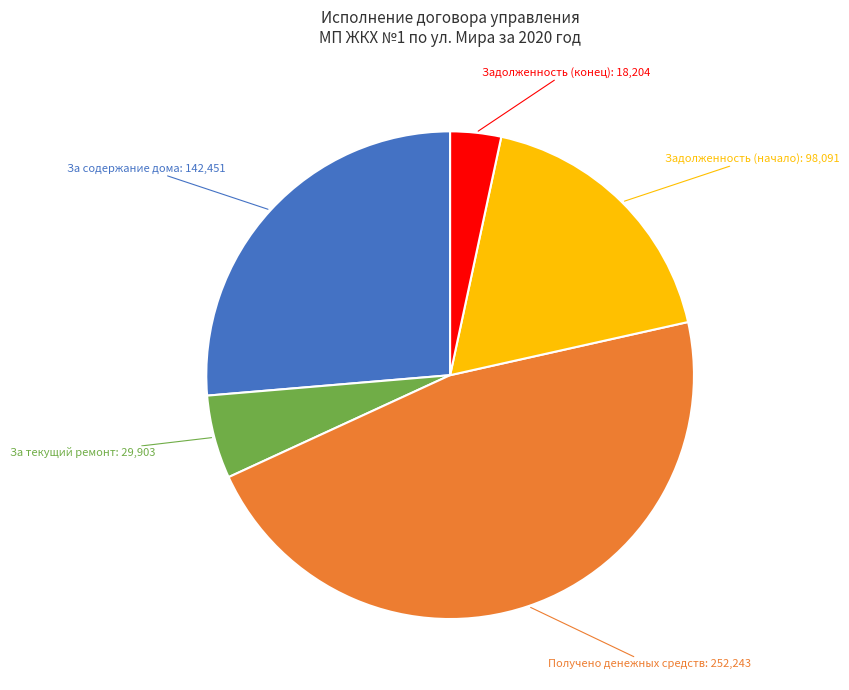

Count the number of slices in the pie.

5